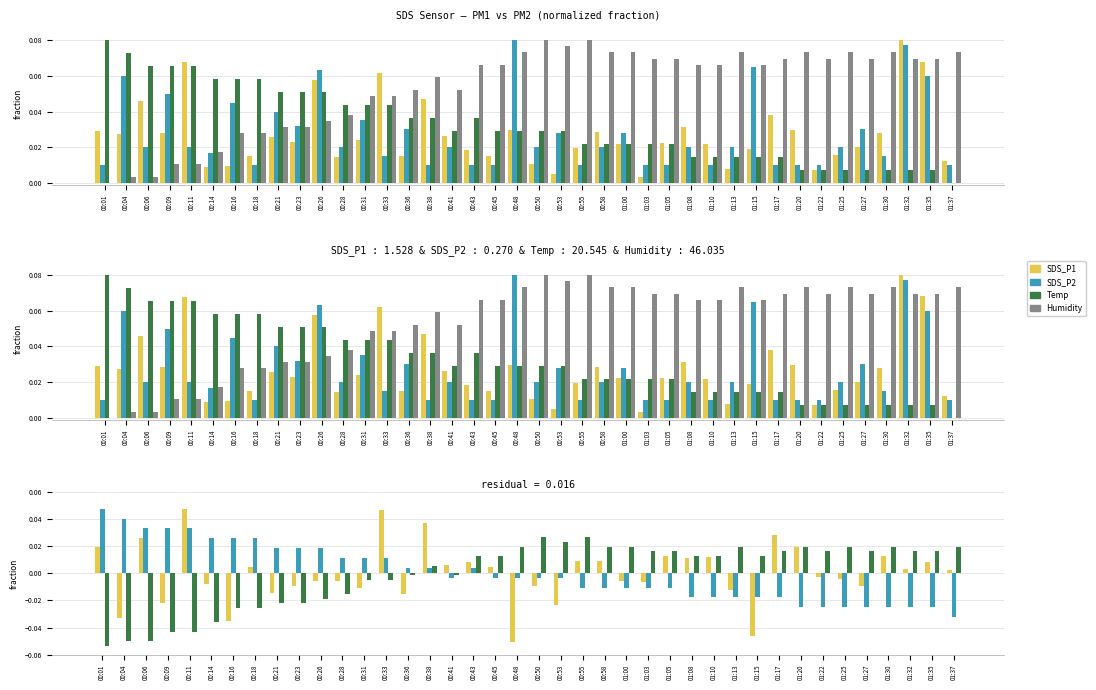

Are the bars grouped side by side (vs. stacked)?

Yes